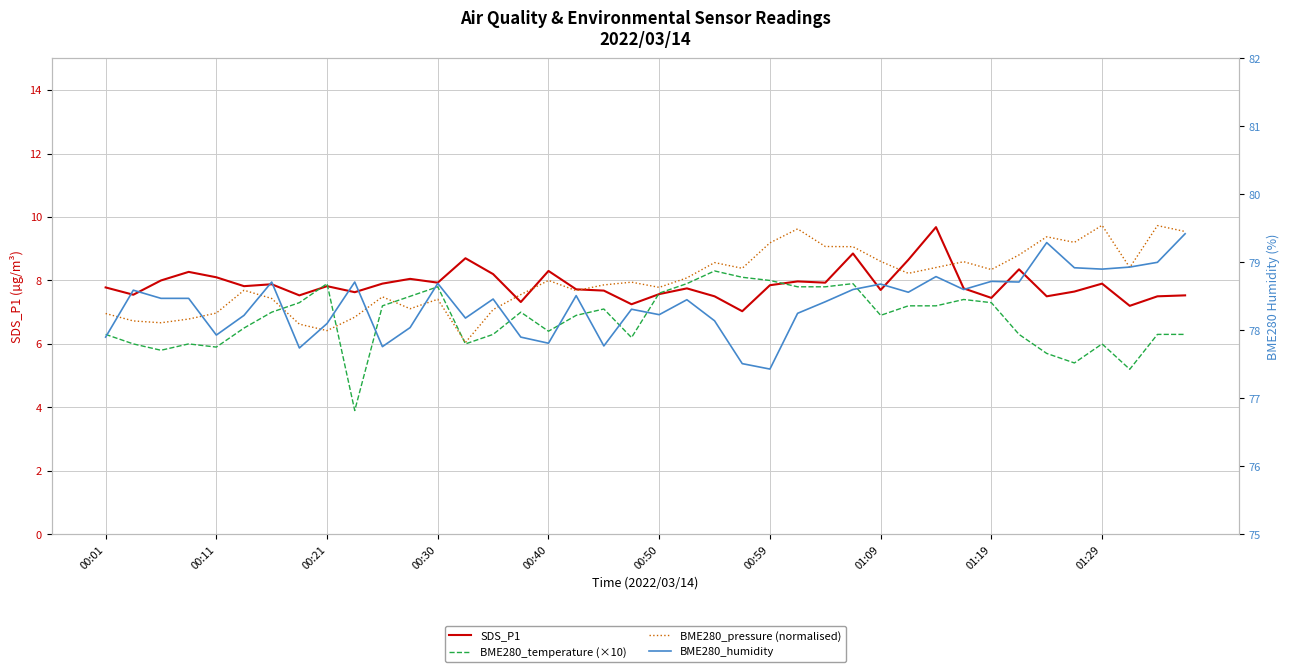

What are all the series names shown in the legend?

SDS_P1, BME280_temperature (×10), BME280_pressure (normalised), BME280_humidity